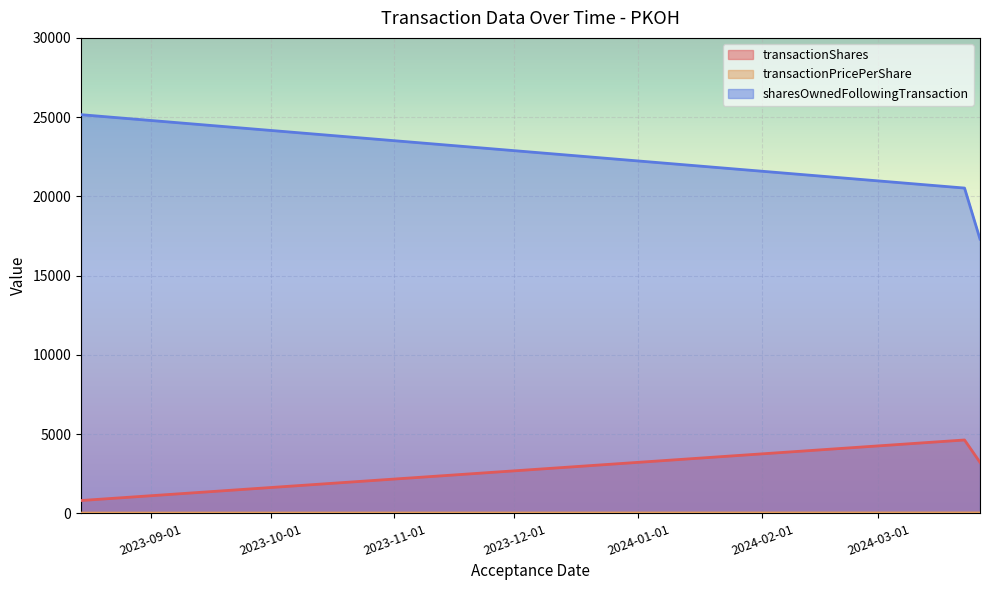

Reading left to right, list all the values displayed in this chart.

transactionShares: 2024-03-22 13:05:46=4630.0	2024-03-26 09:54:42=3219.0	2023-08-14 14:49:07=810.0
transactionPricePerShare: 2024-03-22 13:05:46=27.1	2024-03-26 09:54:42=26.3	2023-08-14 14:49:07=18.3
sharesOwnedFollowingTransaction: 2024-03-22 13:05:46=20525.0	2024-03-26 09:54:42=17306.0	2023-08-14 14:49:07=25155.0